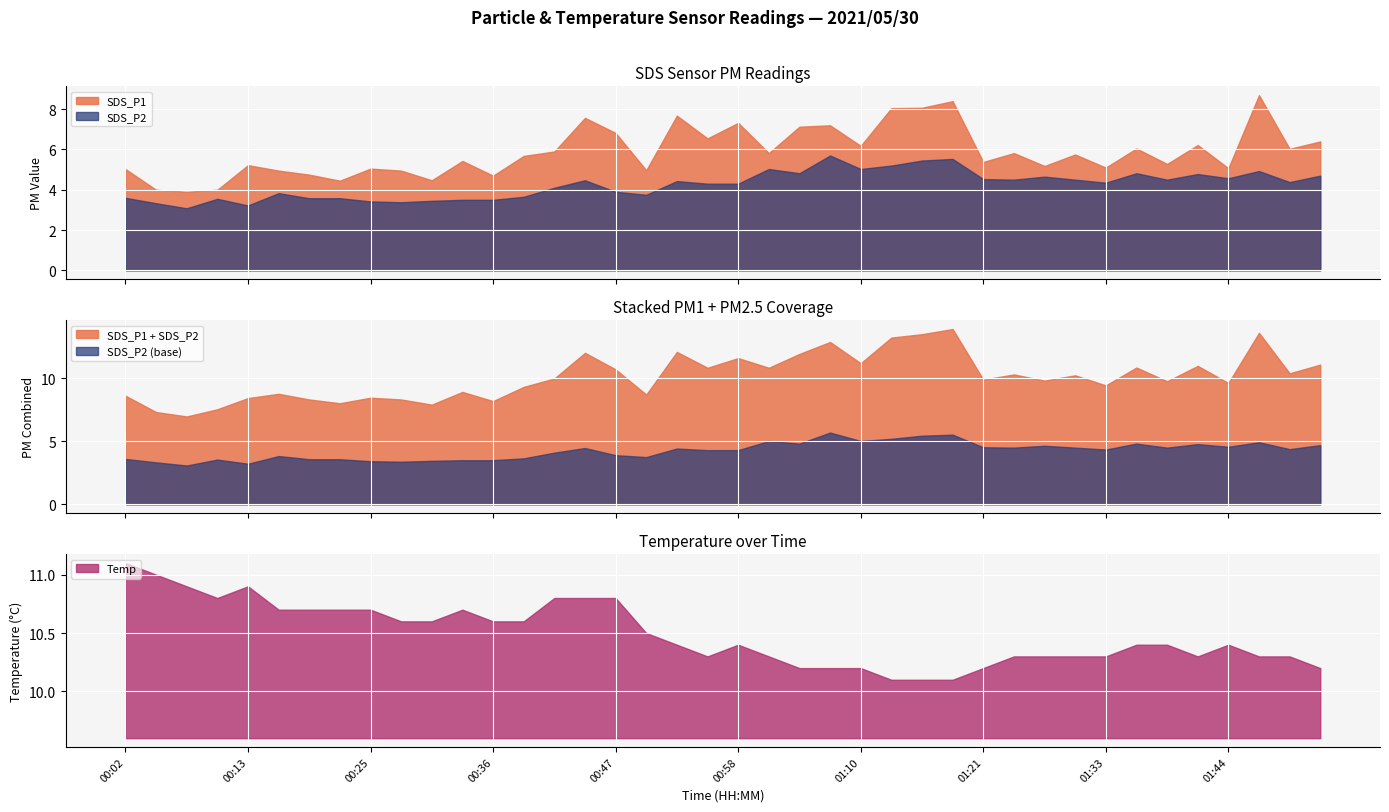

What position from the left is 00:16?

6